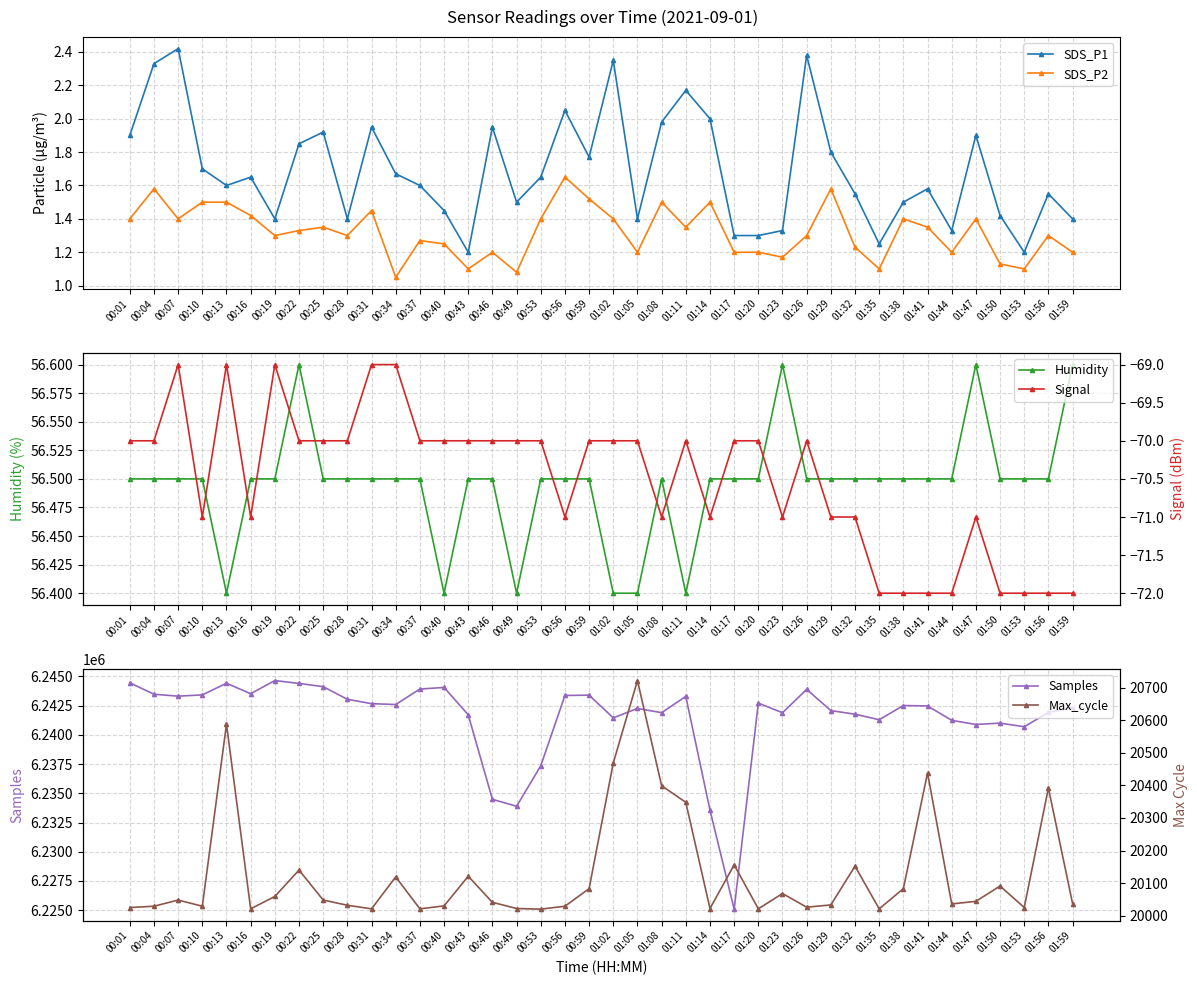

In Humidity, how many points are higher than both neighbors (excluding endpoints)?

4